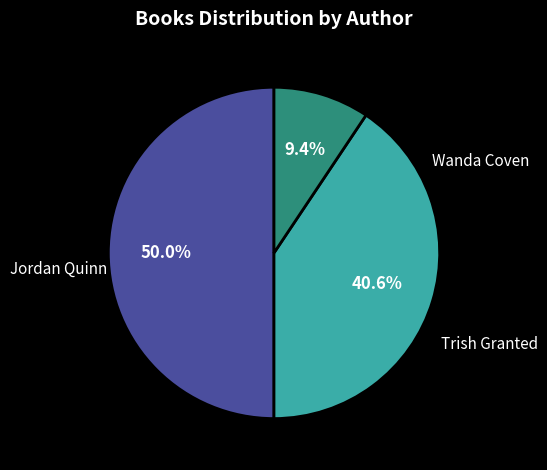

Count the number of slices in the pie.

3